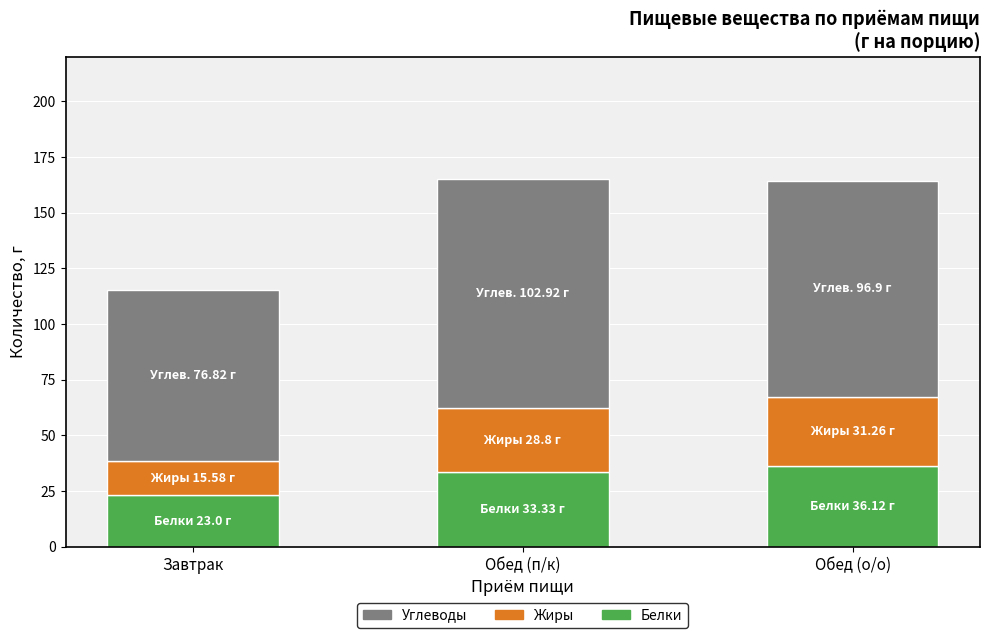

Which category has the lowest value in the Белки series?

Завтрак